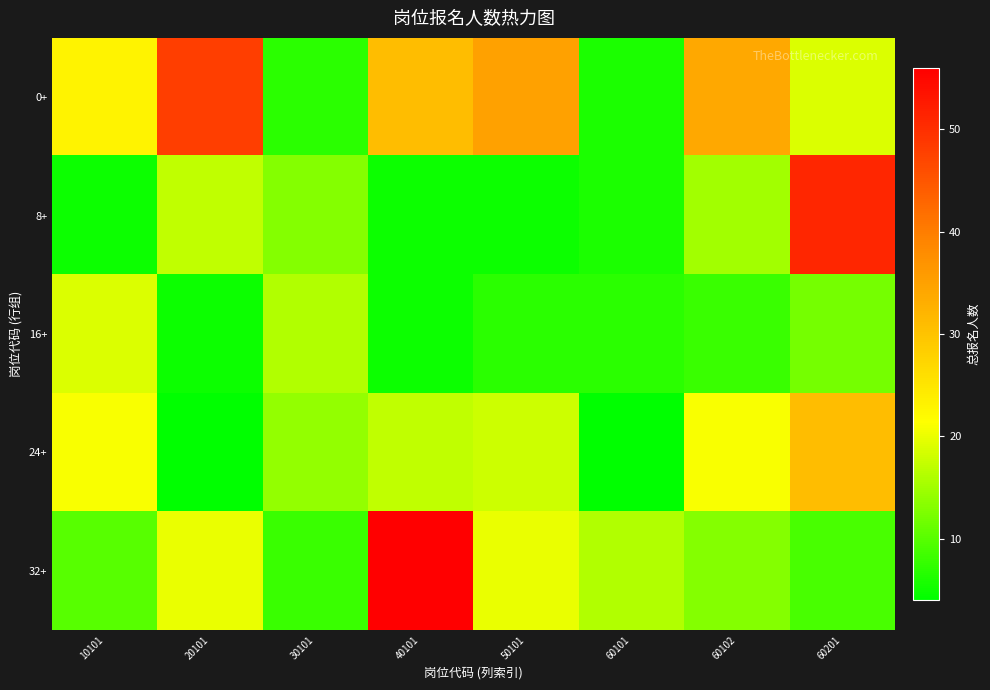

Which has a higher value, 40101 or 60201?

40101